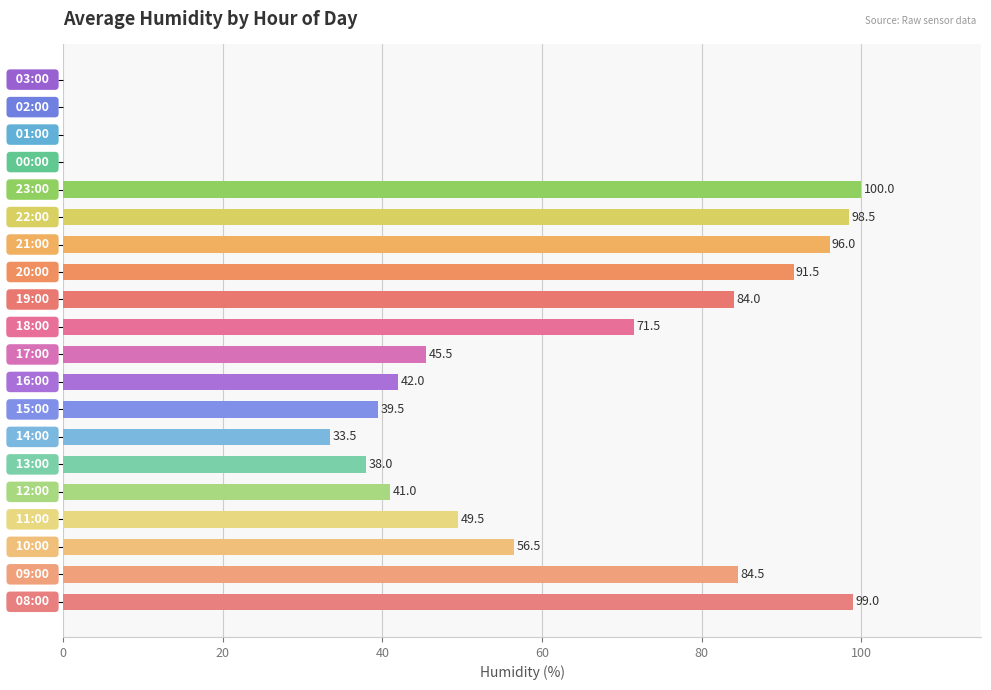

What is the sum of all values?

1070.5